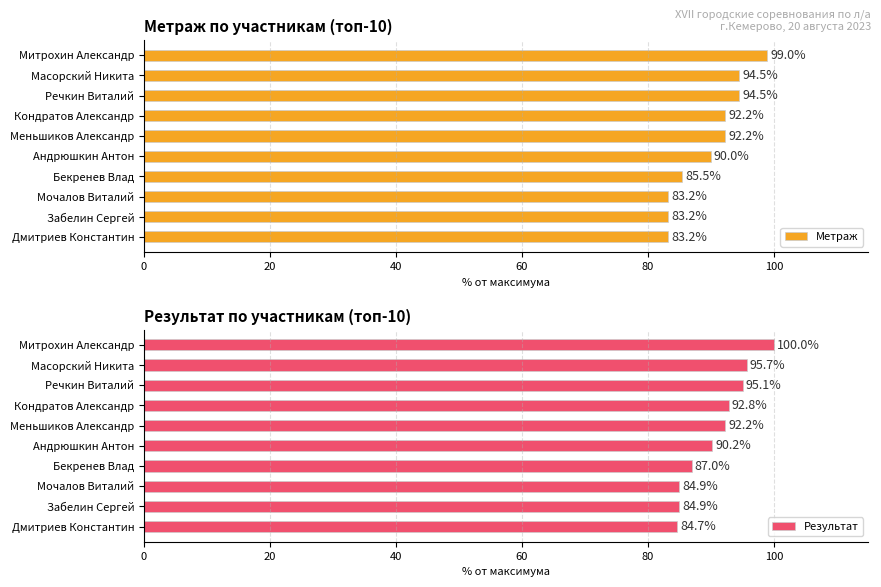

What is the value of the Результат bar at the 7th from the left?

87.0